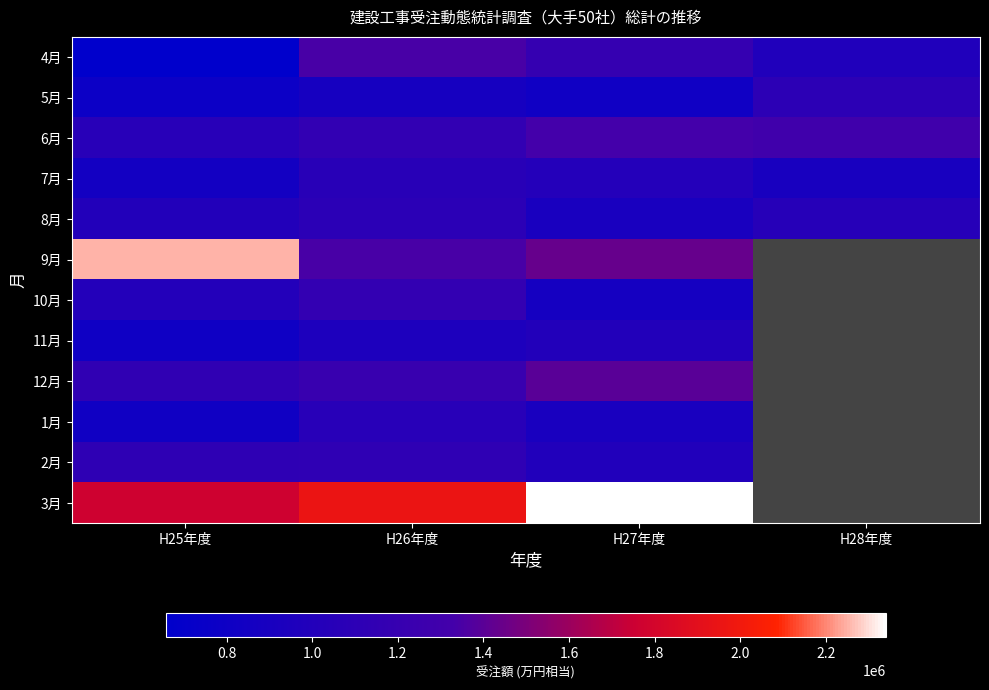

How many distinct data groups are displayed?

12